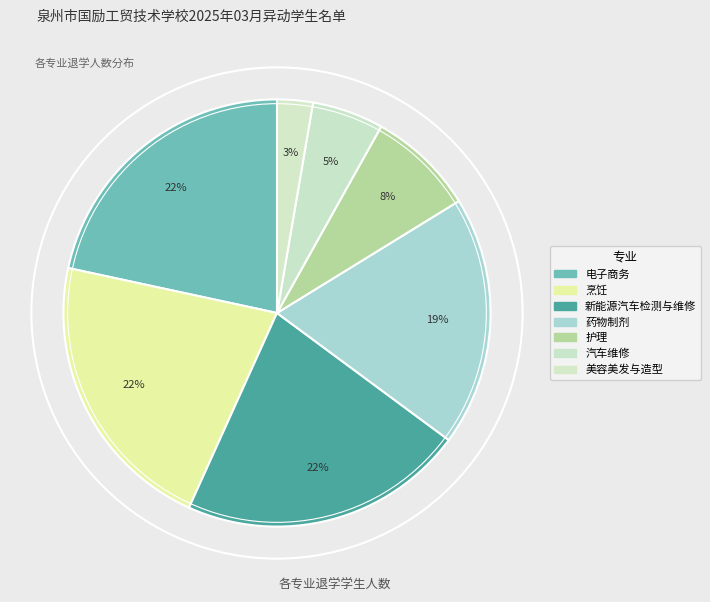

To the nearest percent, what portion does 药物制剂 represent?

19%